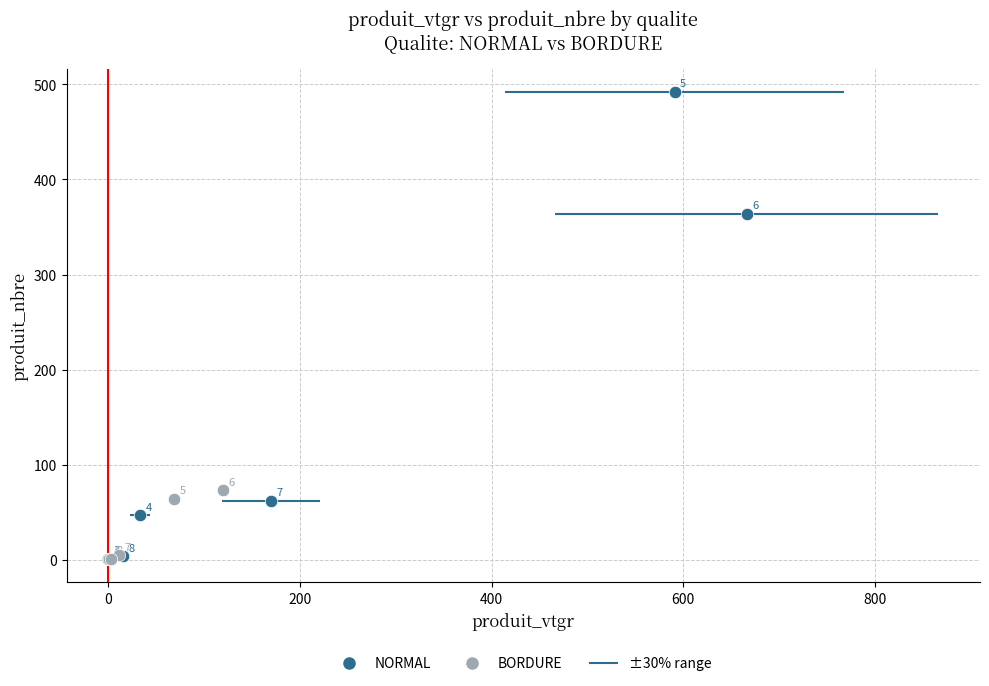

Which series reaches the maximum Y coordinate?

NORMAL